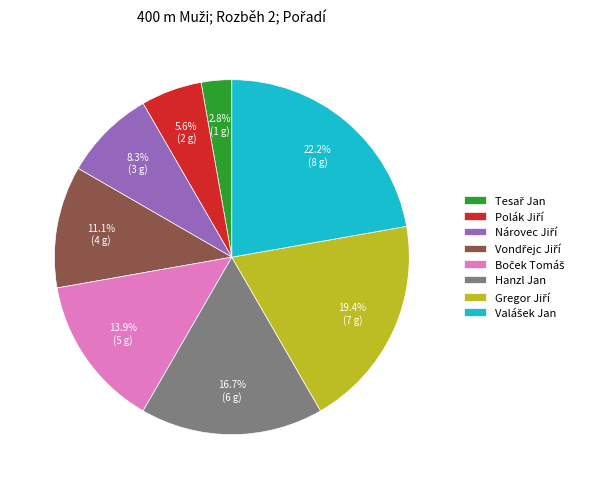

Is there a majority slice in this chart?

No